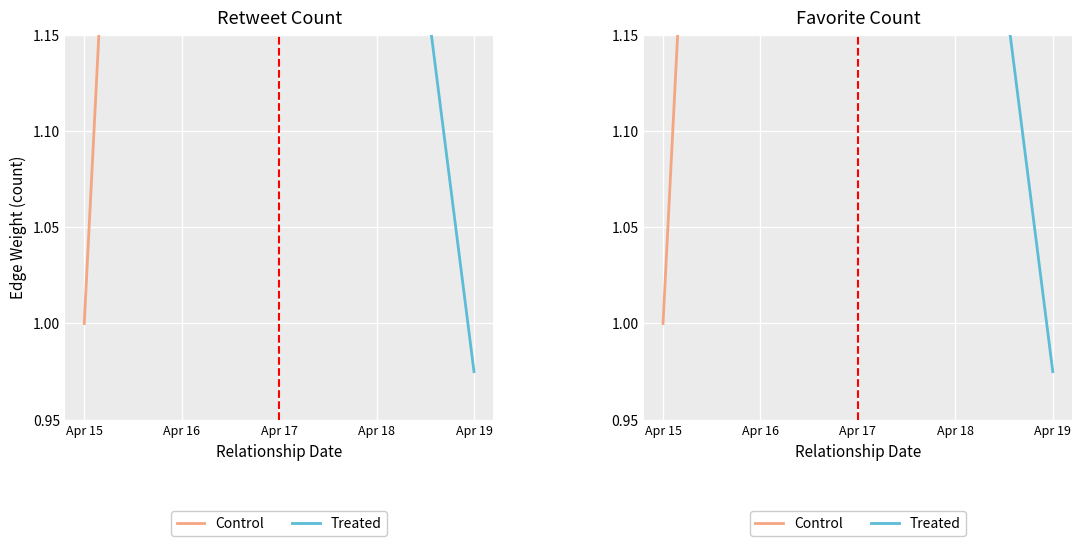

What are all the series names shown in the legend?

Control, Treated